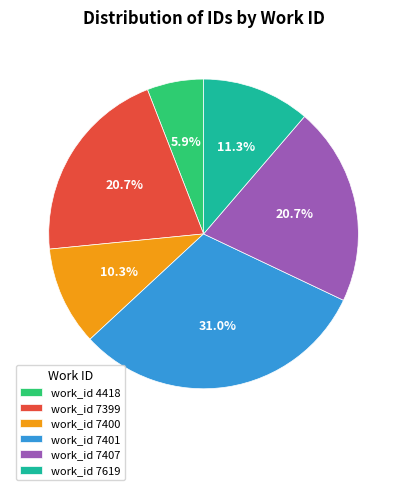

What is the total percentage of work_id 4418 and work_id 7400?

16.2%